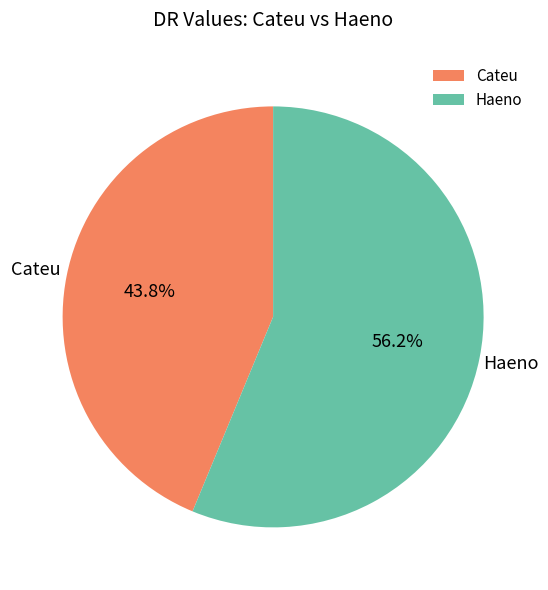

Which slice is the smallest?

Cateu